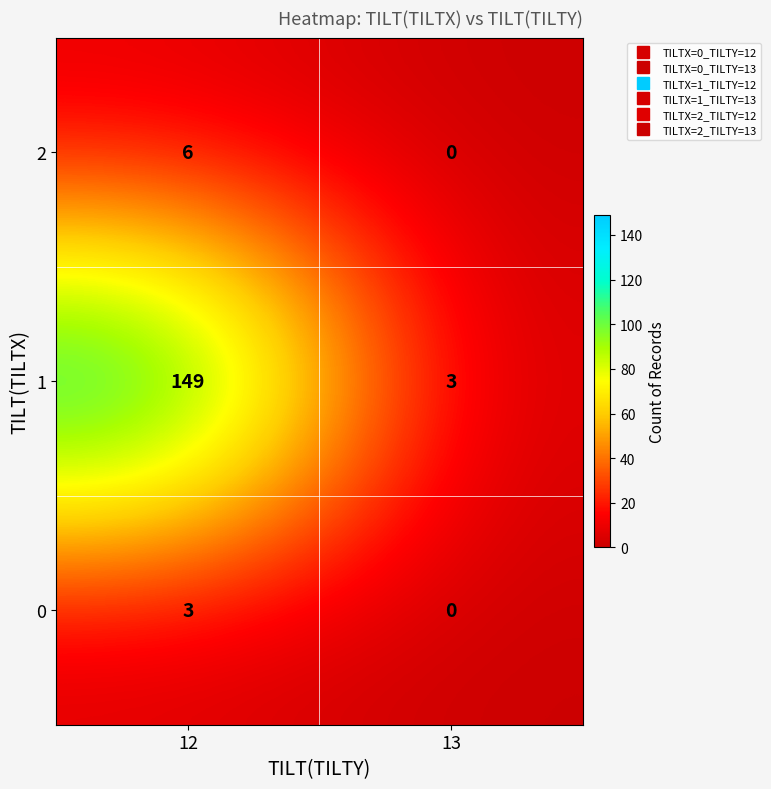

Is it true that 1 equals 5 at 13?

False